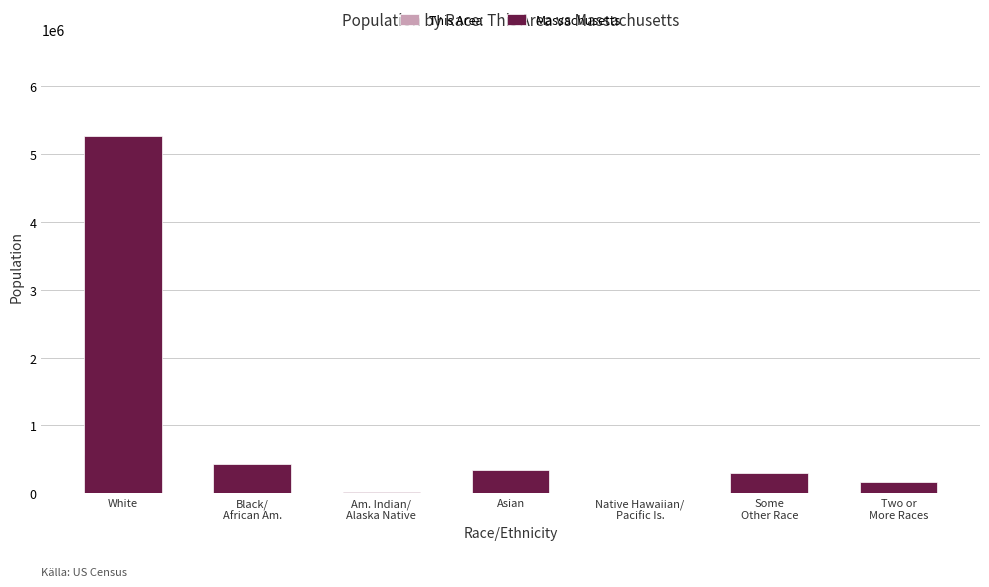

The value of Massachusetts at Am. Indian/
Alaska Native is 33573. True or false?

False